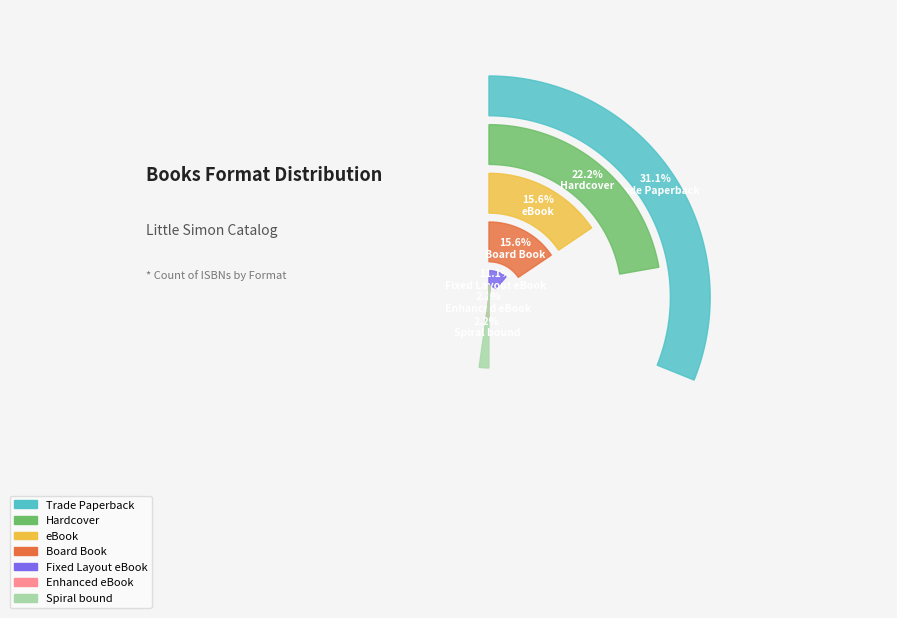

What is the largest slice in the pie chart?

Trade Paperback